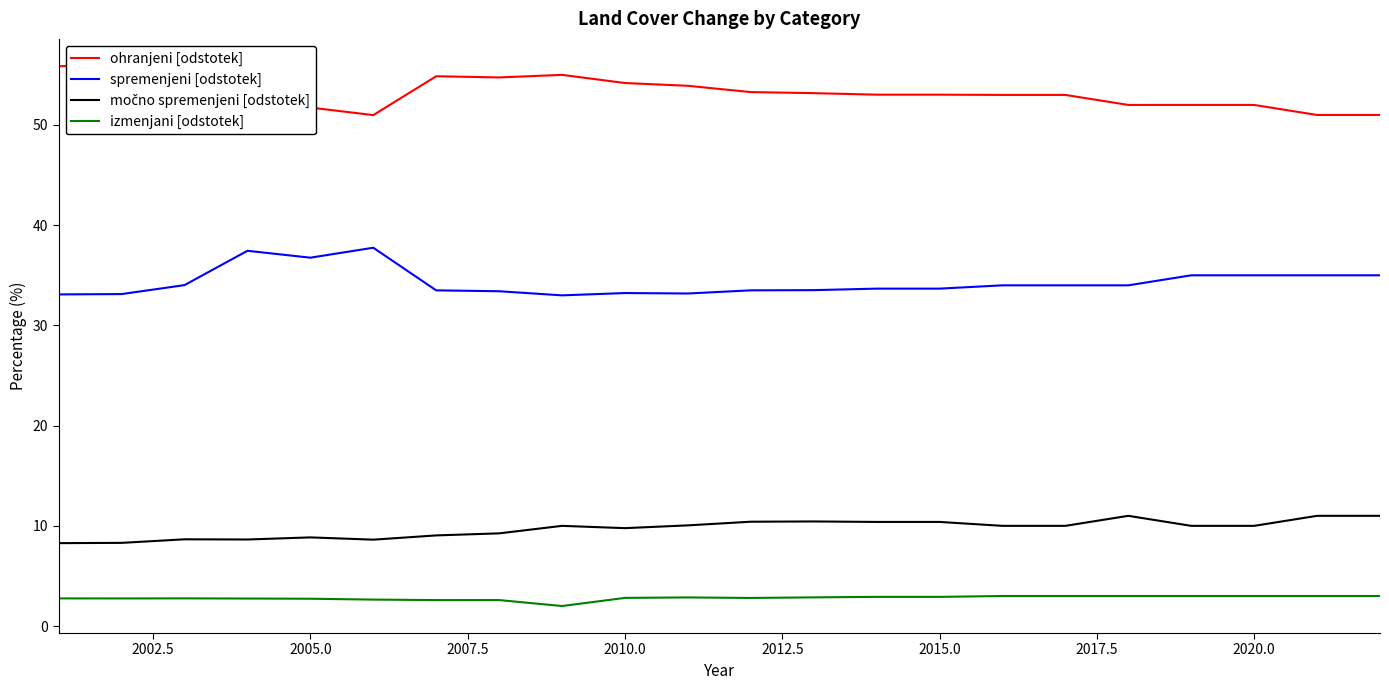

True or false: močno spremenjeni [odstotek] and spremenjeni [odstotek] cross at least once.

False